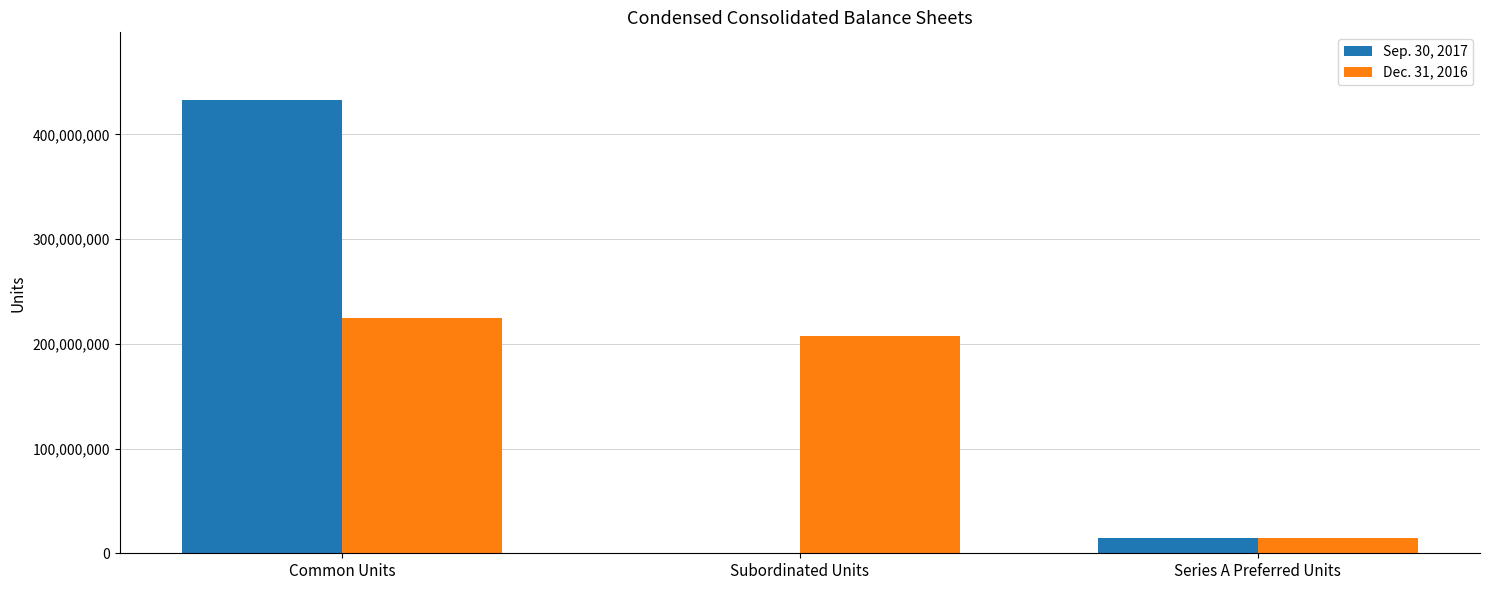

How many groups of bars are there?

3